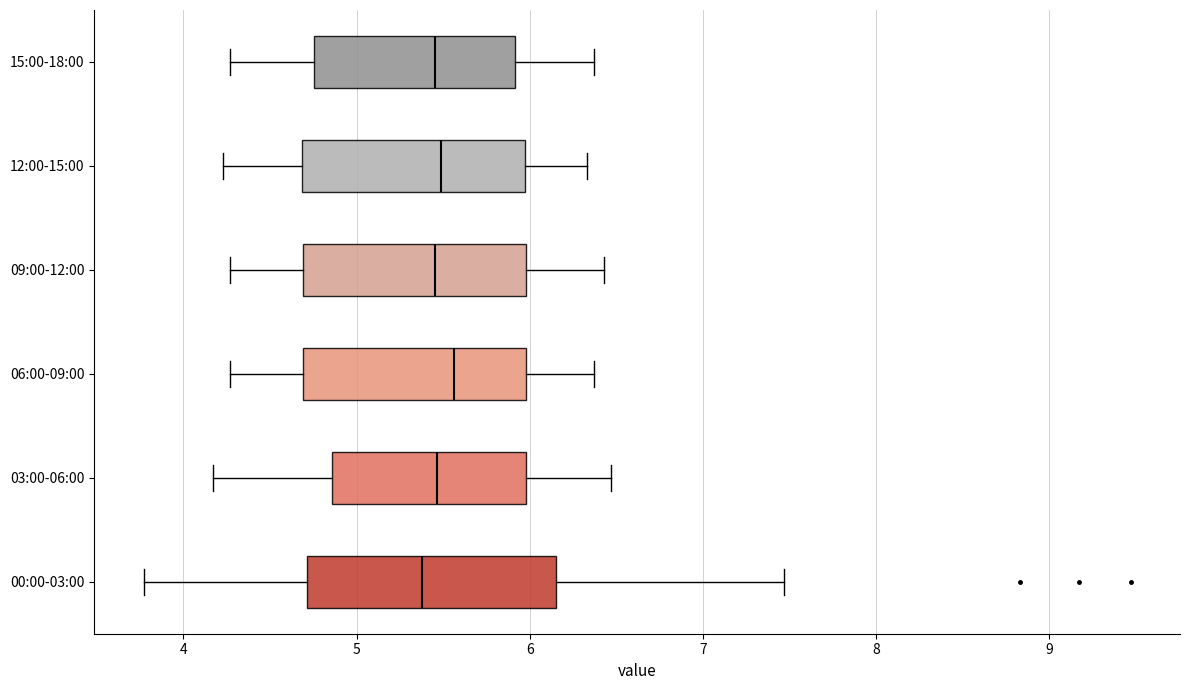

Where does the left whisker of the box for 09:00-12:00 end on the x-axis? The values are not printed on the chart, so give them approximately, as read against the axis.

4.3